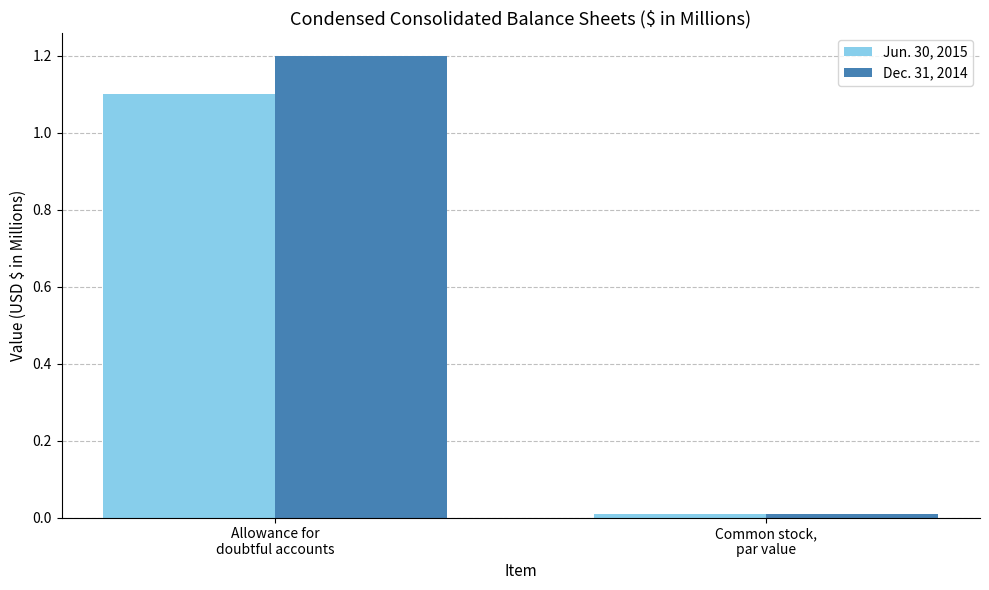

What position from the right is Allowance for
doubtful accounts?

2